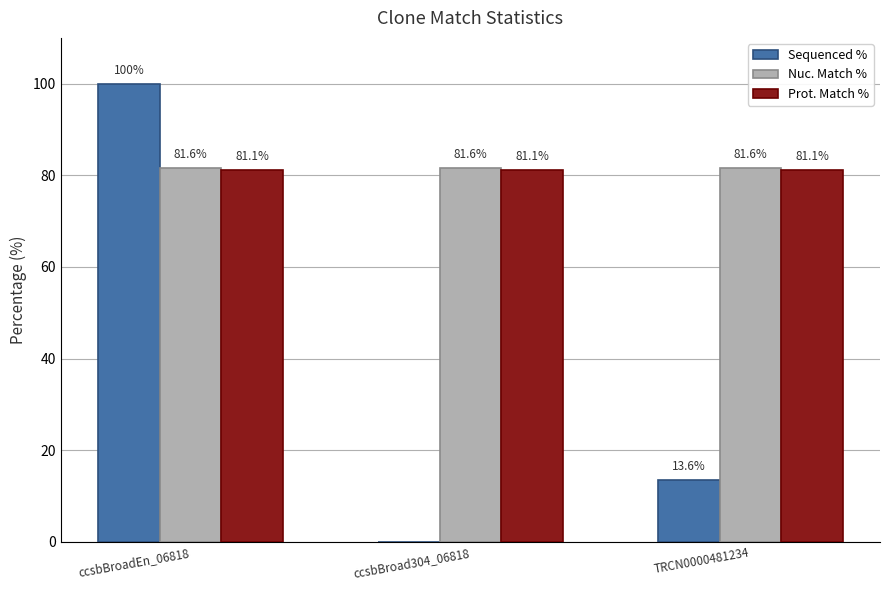

Are the bars grouped side by side (vs. stacked)?

Yes